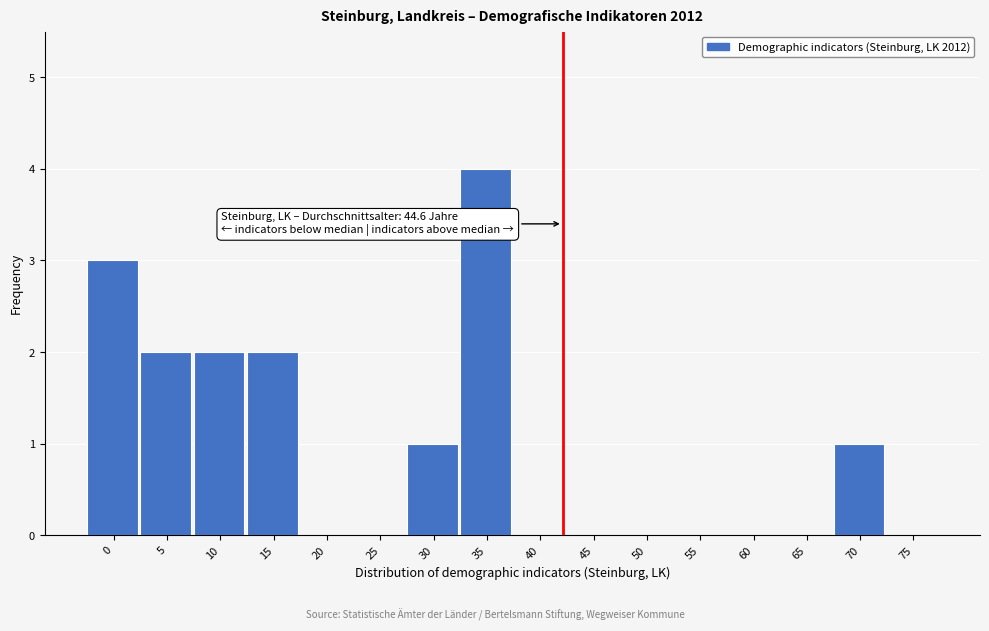

Reading left to right, what are all the values shown in this chart?

0=3	5=2	10=2	15=2	20=0	25=0	30=1	35=4	40=0	45=0	50=0	55=0	60=0	65=0	70=1	75=0